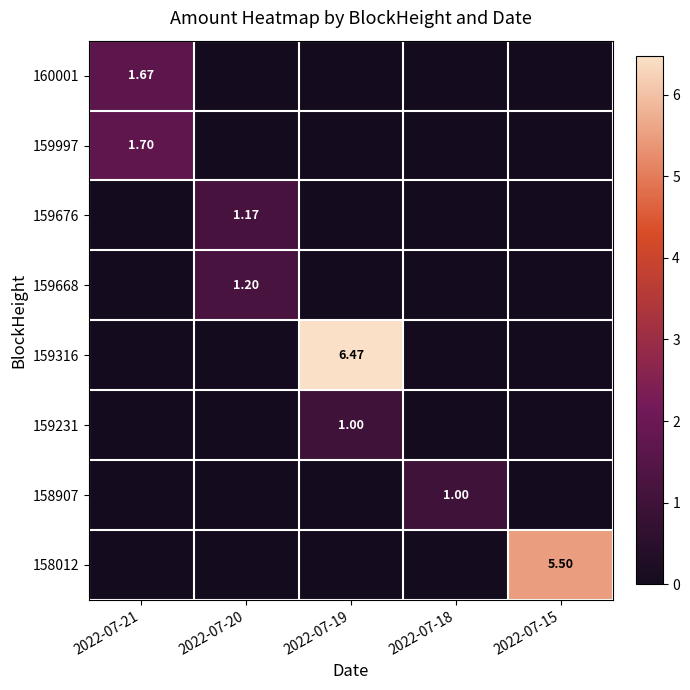

At which category does the chart reach its minimum across all series?

2022-07-20